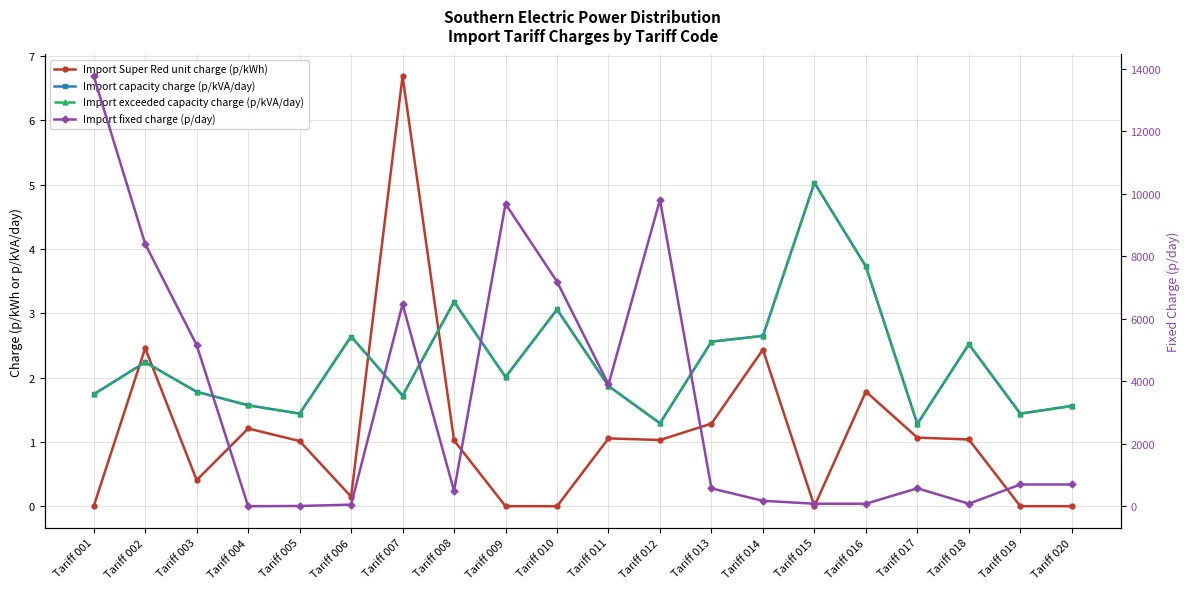

Is this an area chart (filled region under the line)?

No